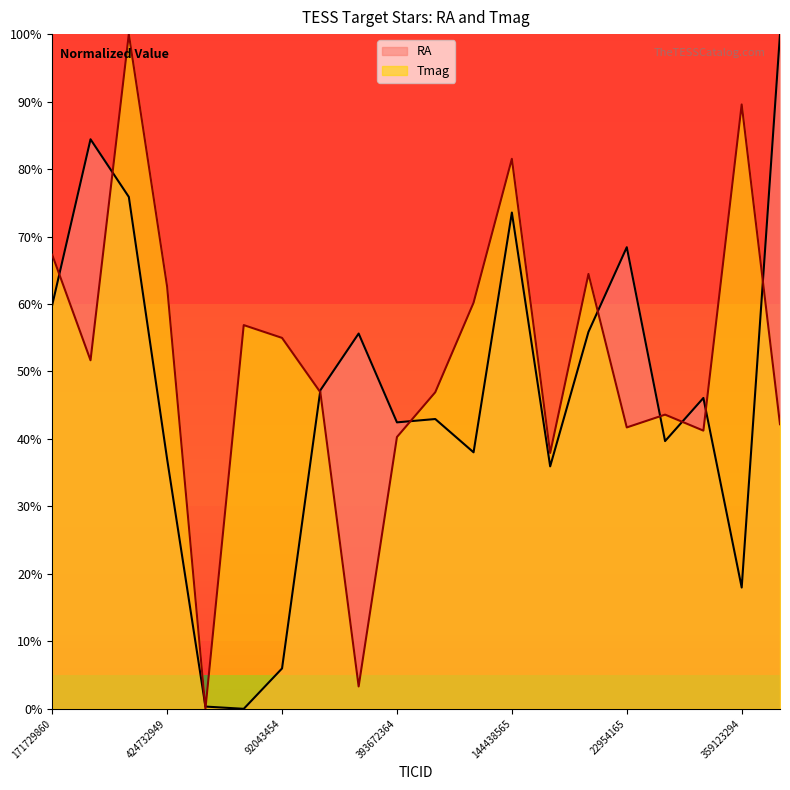

What is the average value of the Tmag series?

51.7